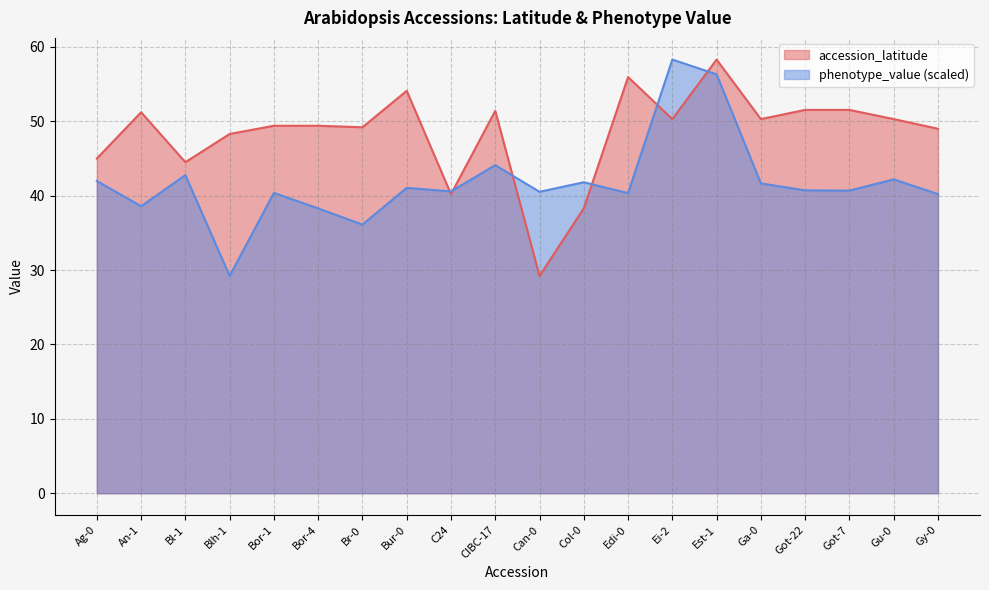

Reading left to right, extract all data points from this chart.

accession_latitude: Ag-0=45.0	An-1=51.2	Bl-1=44.5	Blh-1=48.3	Bor-1=49.4	Bor-4=49.4	Br-0=49.2	Bur-0=54.1	C24=40.2	CIBC-17=51.4	Can-0=29.2	Col-0=38.3	Edi-0=55.9	Ei-2=50.3	Est-1=58.3	Ga-0=50.3	Got-22=51.5	Got-7=51.5	Gu-0=50.3	Gy-0=49.0
phenotype_value: Ag-0=42.0	An-1=38.6	Bl-1=42.8	Blh-1=29.2	Bor-1=40.4	Bor-4=38.3	Br-0=36.1	Bur-0=41.1	C24=40.6	CIBC-17=44.1	Can-0=40.5	Col-0=41.8	Edi-0=40.3	Ei-2=58.3	Est-1=56.3	Ga-0=41.7	Got-22=40.7	Got-7=40.7	Gu-0=42.2	Gy-0=40.2